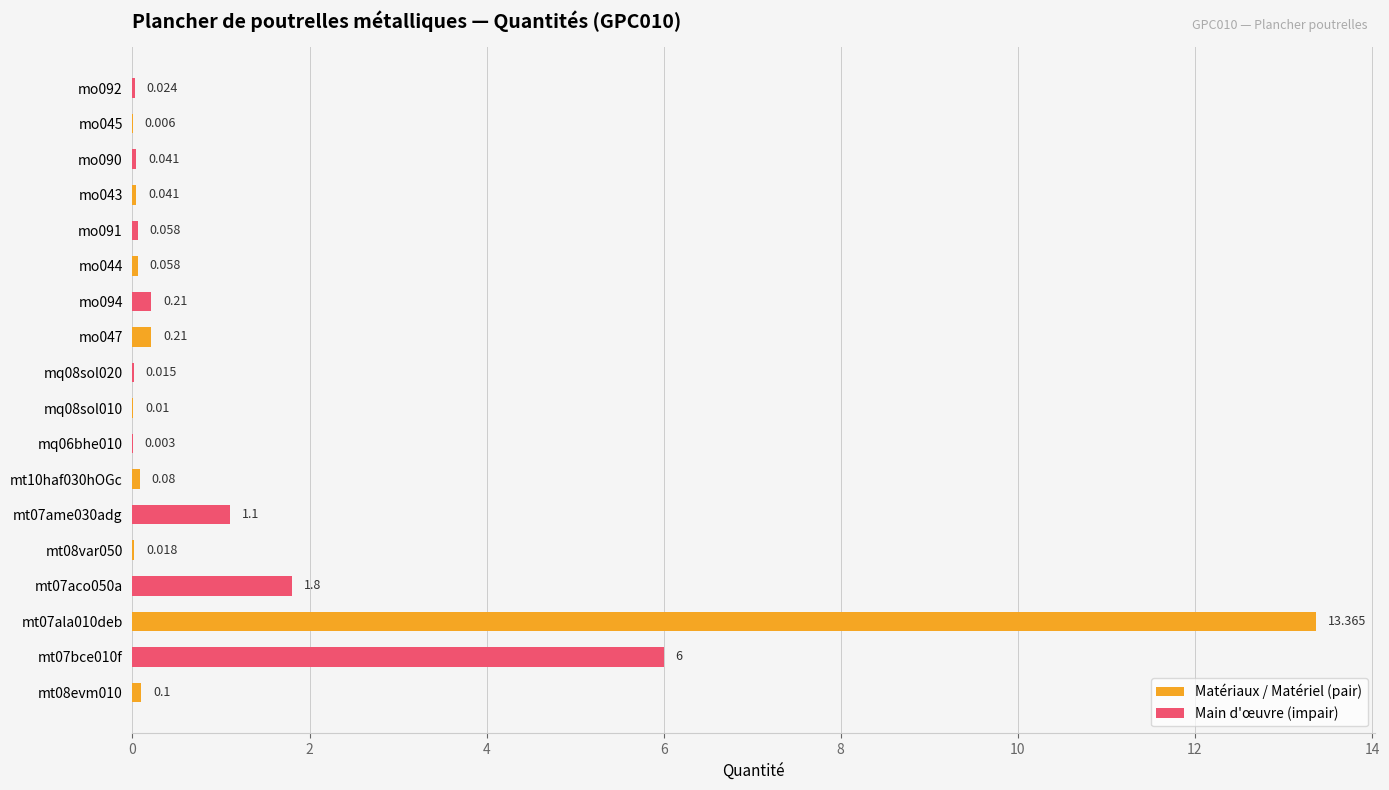

What is the sum of all values?

23.1